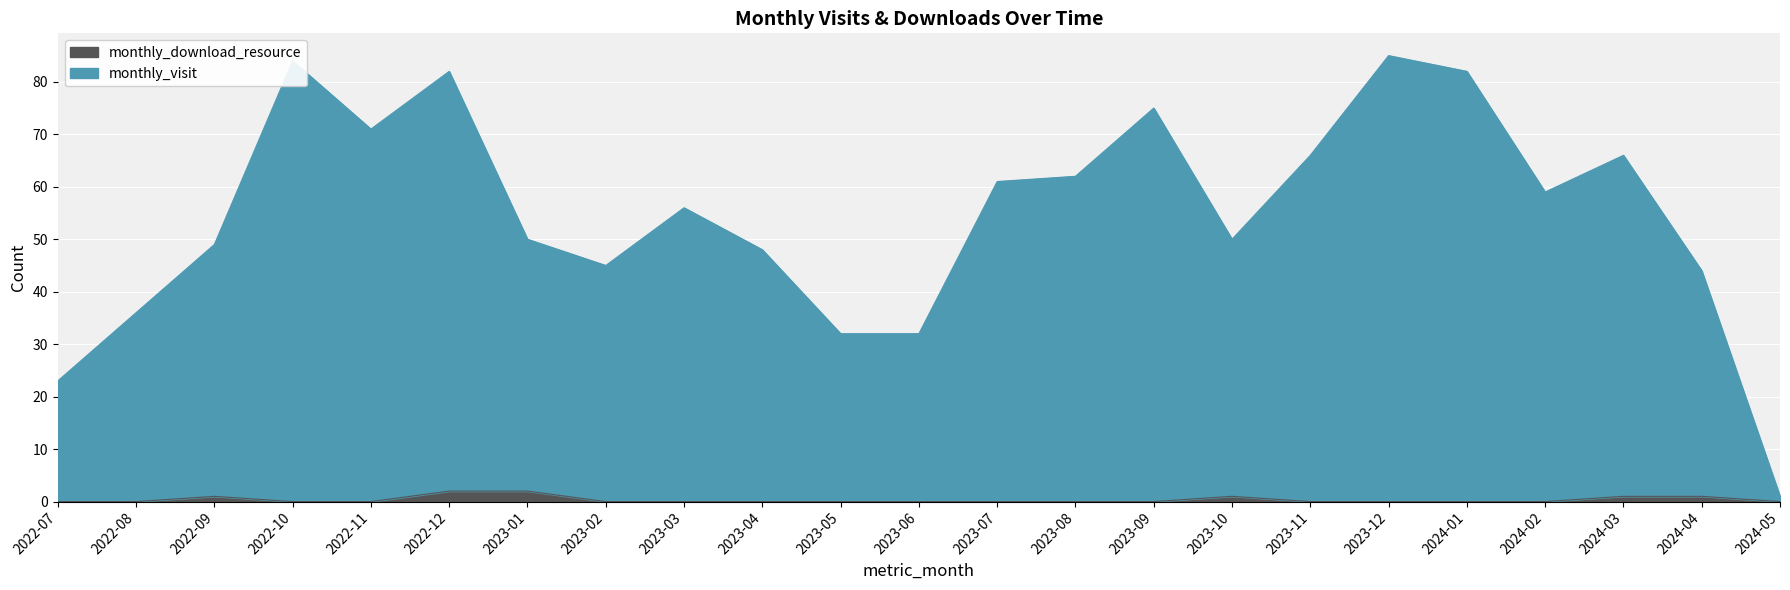

True or false: monthly_download_resource and monthly_visit intersect in this chart.

False